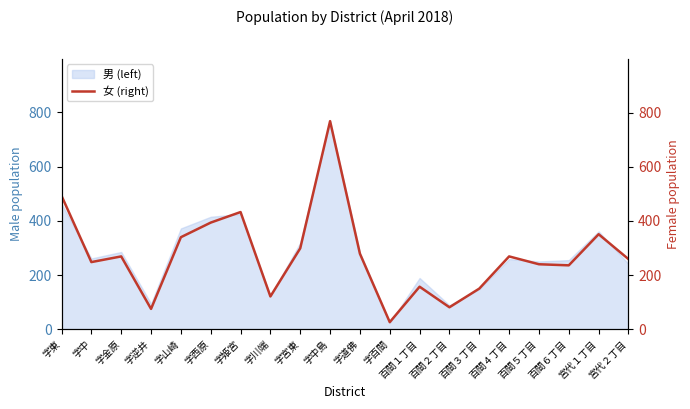

True or false: 男 (left) has a value of 130 at 字宮東.

False